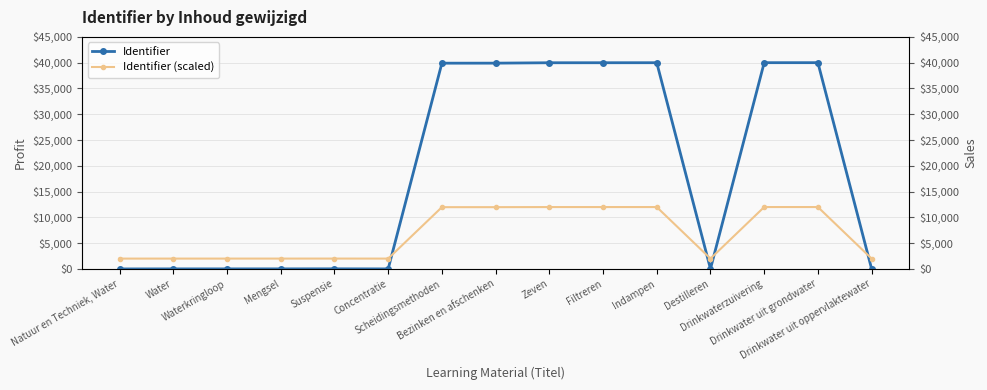

Between which two adjacent categories do Identifier (scaled) and Identifier first intersect?

Concentratie and Scheidingsmethoden